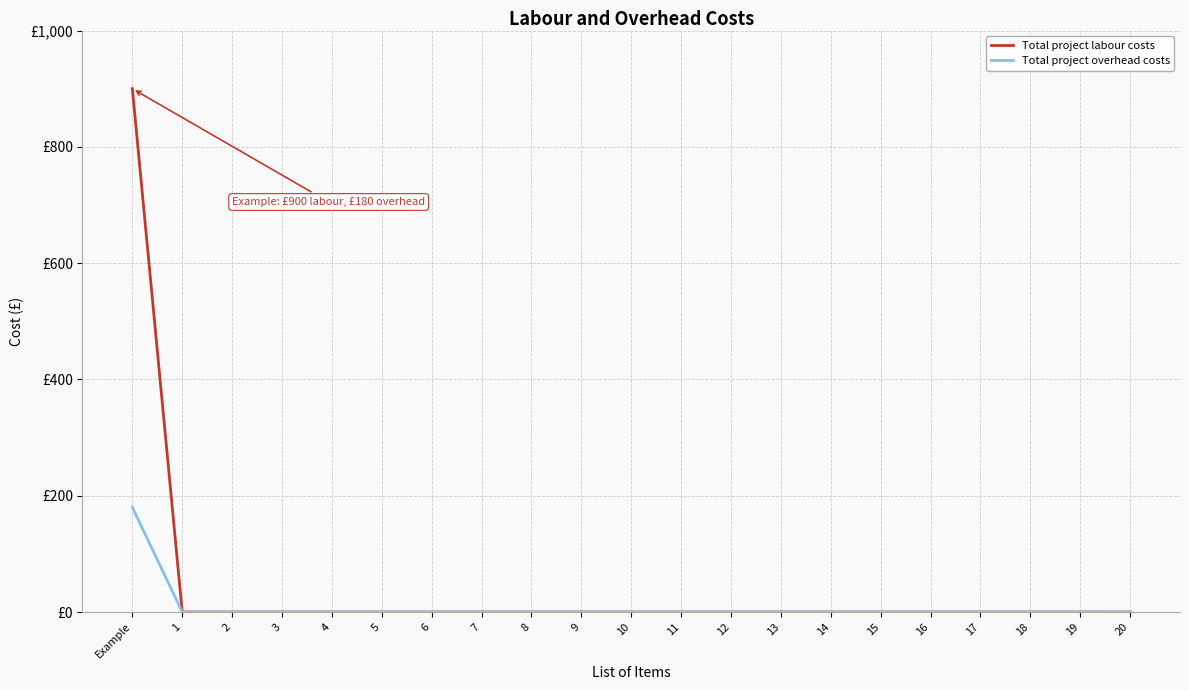

At which category is the sum across all series the highest?

Example